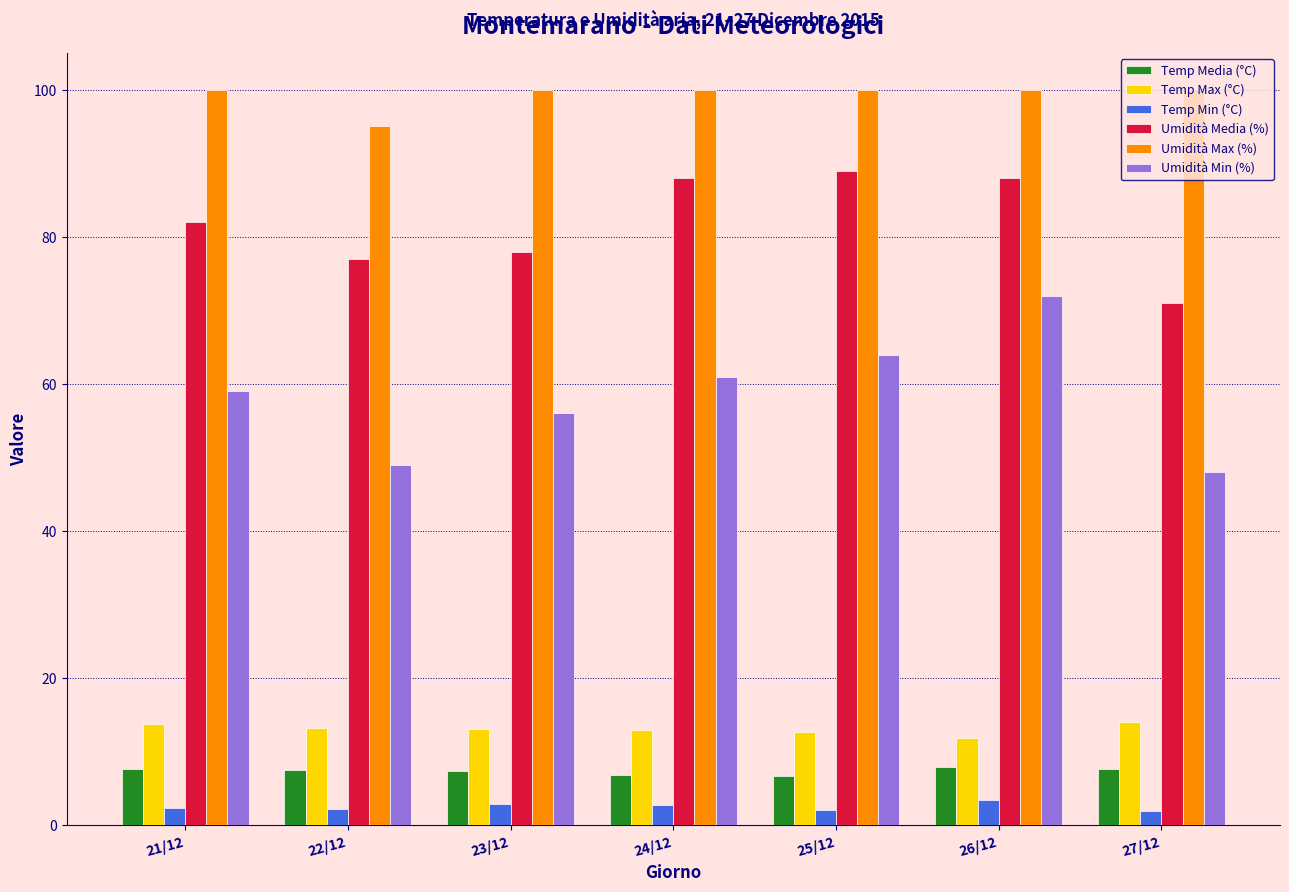

Rank the series by their maximum value, from lowest to highest.

Temp Min (°C), Temp Media (°C), Temp Max (°C), Umidità Min (%), Umidità Media (%), Umidità Max (%)